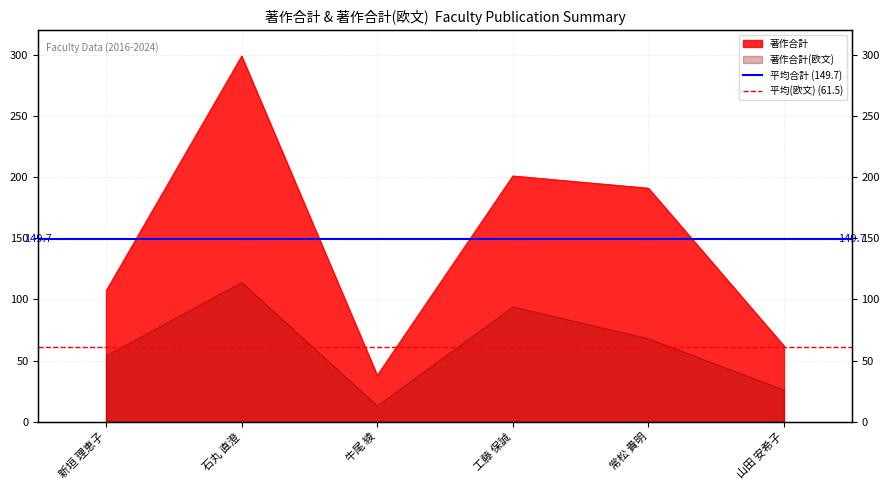

At which label does 平均合計 (149.7) reach its minimum?

新垣 理恵子